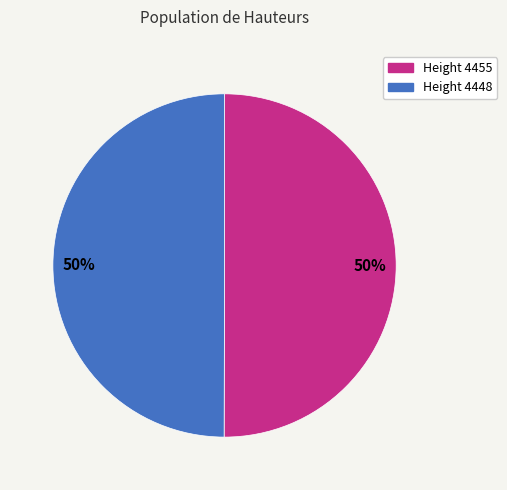

To the nearest percent, what is the average slice percentage?

50%